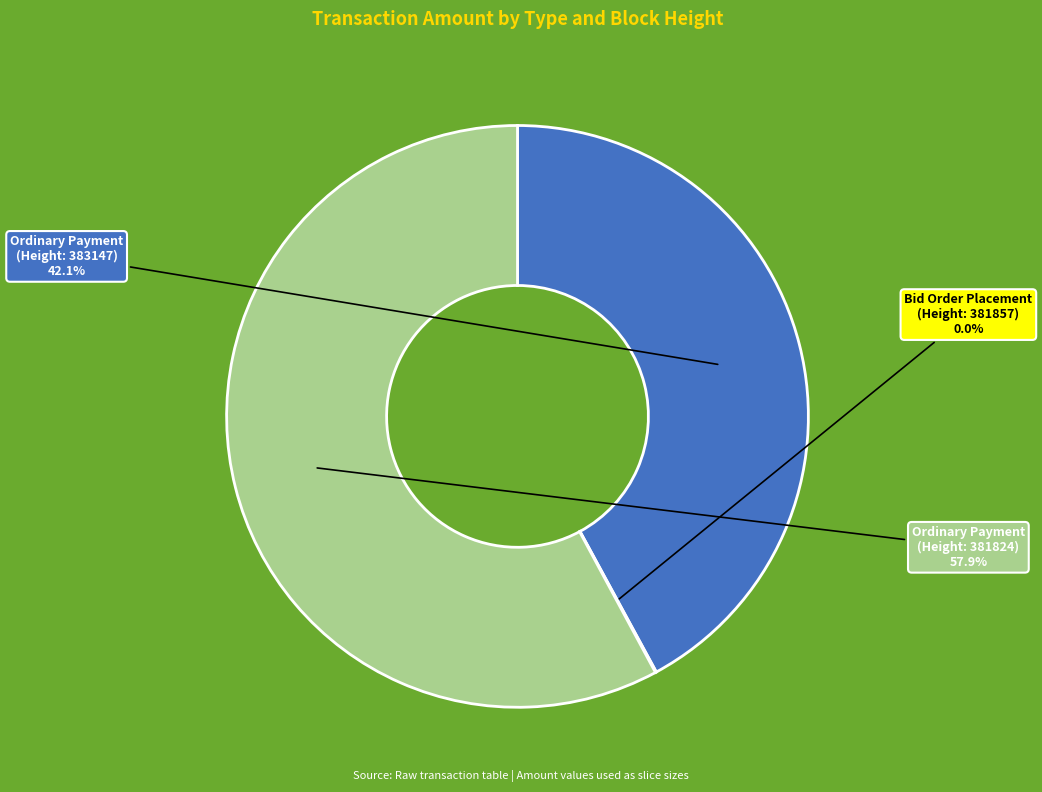

Rank the categories by value from lowest to highest.

Bid Order Placement
(381857), Ordinary Payment
(383147), Ordinary Payment
(381824)